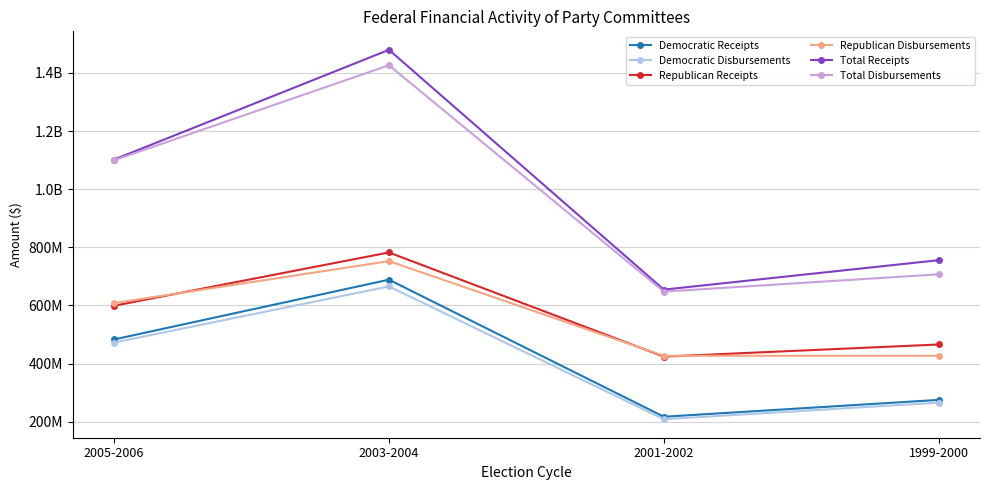

Reading left to right, extract all data points from this chart.

Democratic Receipts: 483141404.0	688767334.0	217245185.0	275230680.0
Democratic Disbursements: 472392540.0	665589180.0	208665194.0	265831832.0
Republican Receipts: 599008498.0	782410369.0	424140589.0	465840139.0
Republican Disbursements: 608205784.0	752630993.0	427031256.0	426991260.0
Total Receipts: 1101882777.9	1479577130.5	654569350.8	755886307.0
Total Disbursements: 1099574108.2	1426480933.0	647771259.0	707271607.0